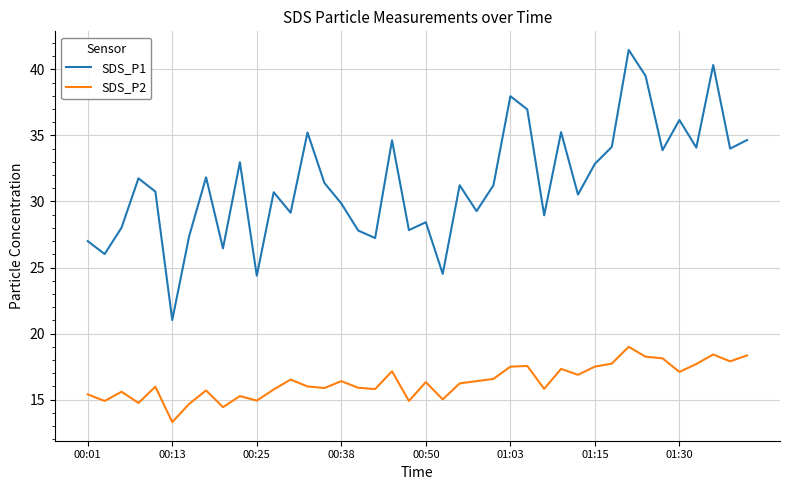

What is the average value of the SDS_P1 series?

31.4